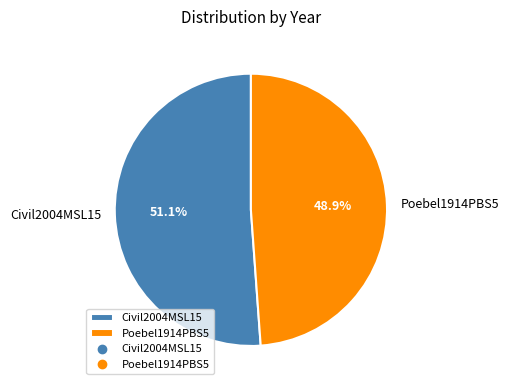

Rank the categories by value from lowest to highest.

Poebel1914PBS5, Civil2004MSL15